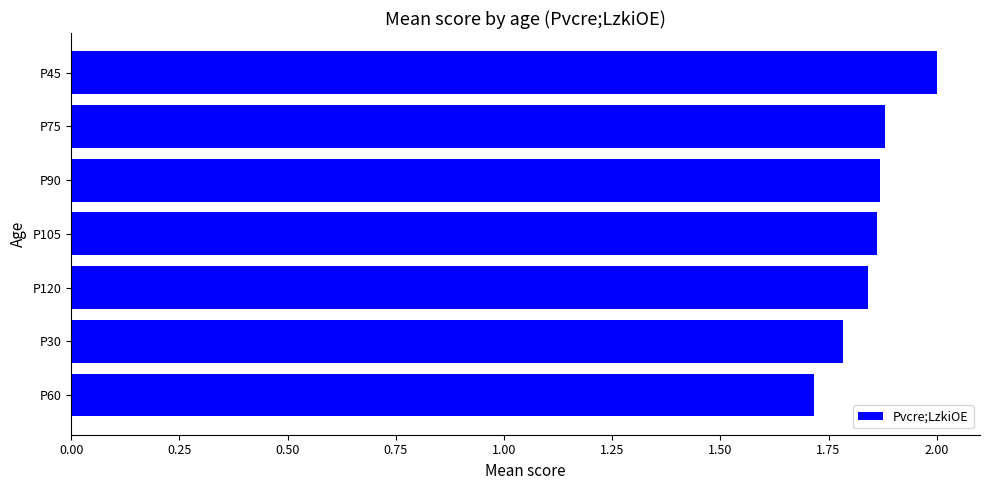

Between P45 and P90, which is larger?

P45